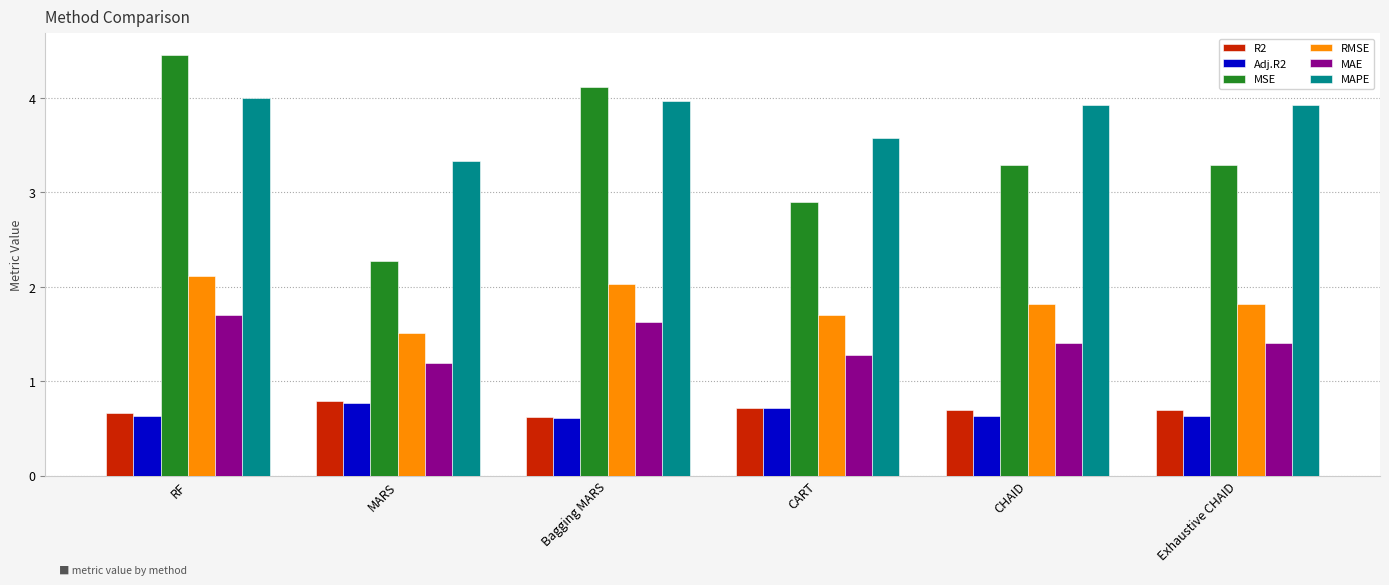

What is the value of the MSE bar at the 4th from the left?

2.9